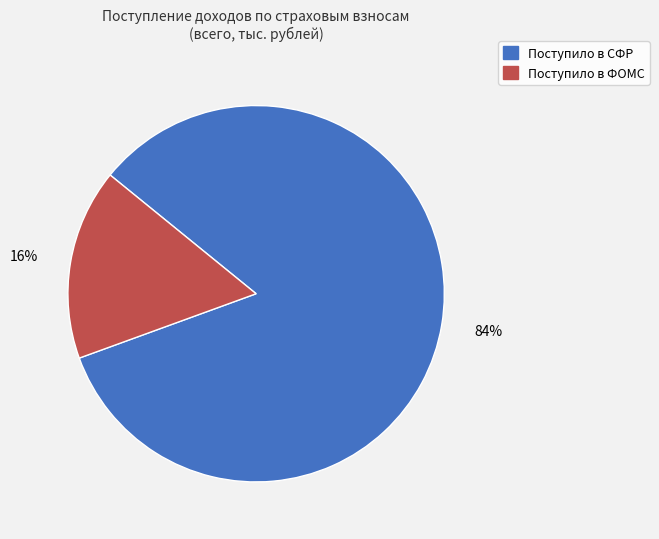

Which category has the smallest portion of the pie?

Поступило в ФОМС